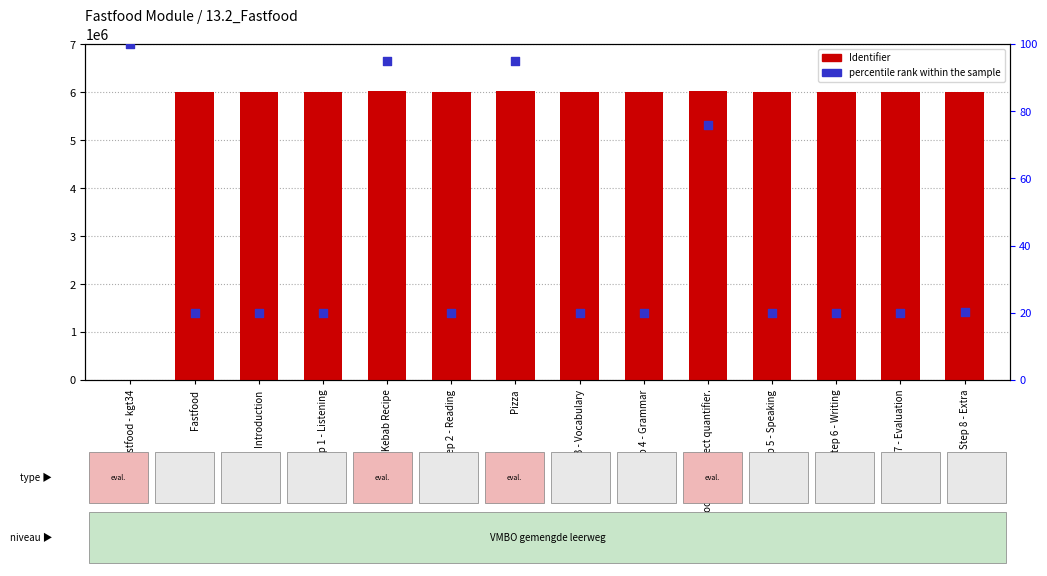

Which series contains the highest Y value?

Identifier